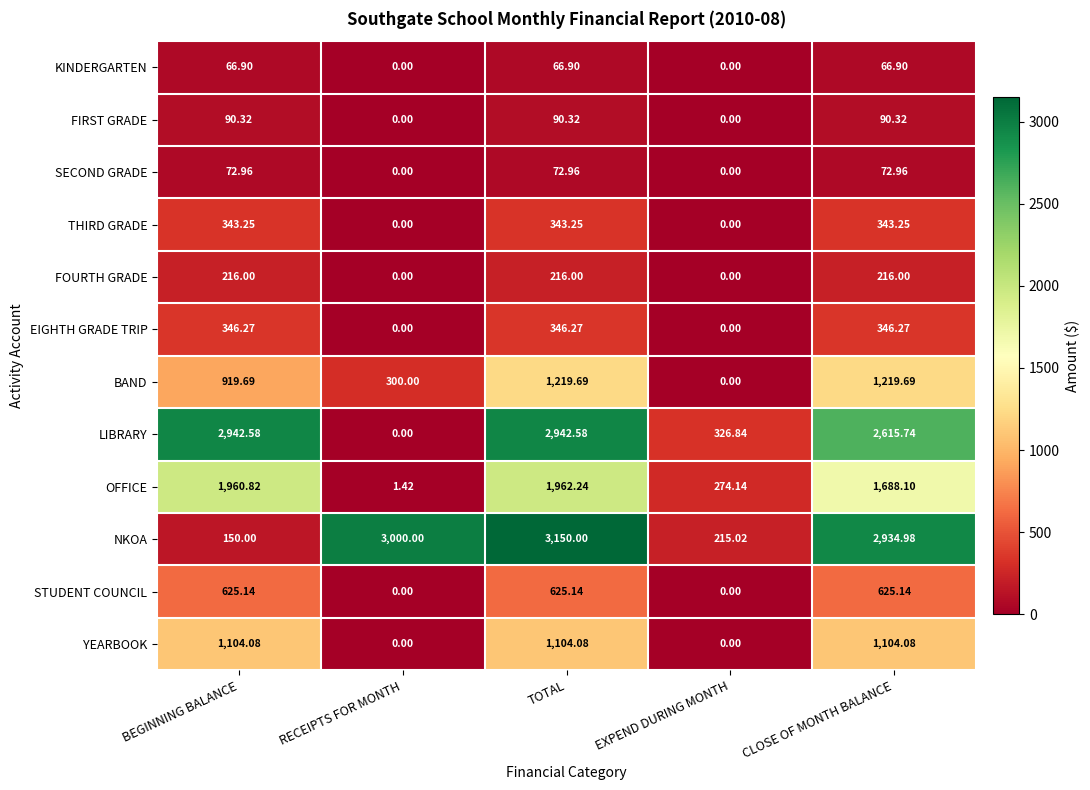

At how many categories does at least one series exceed 1670?

4